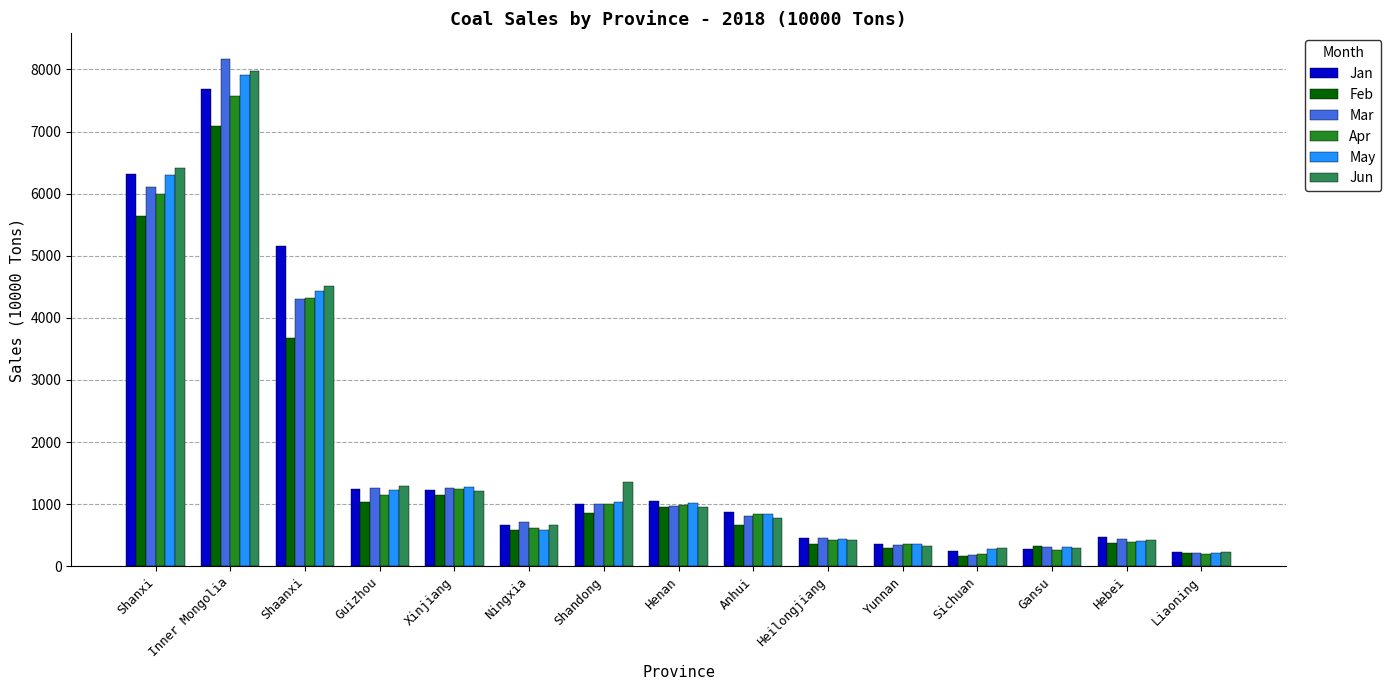

What value does the Mar series have at Gansu?

312.9